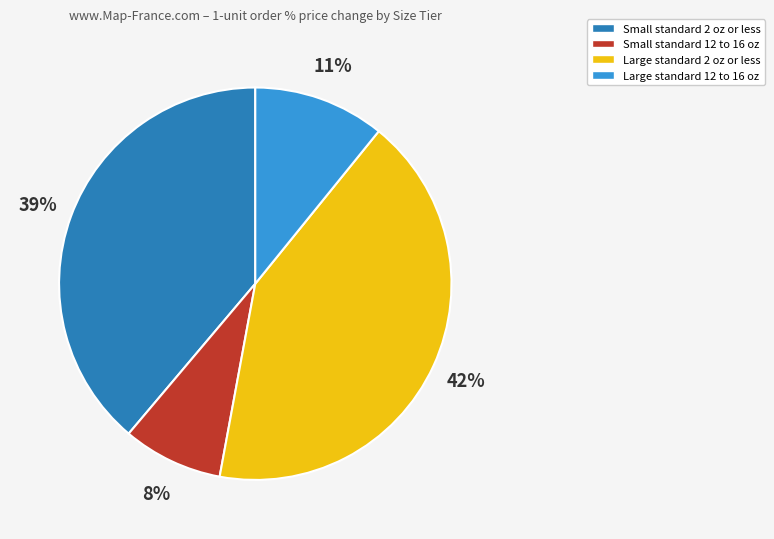

How many segments does this pie chart have?

4